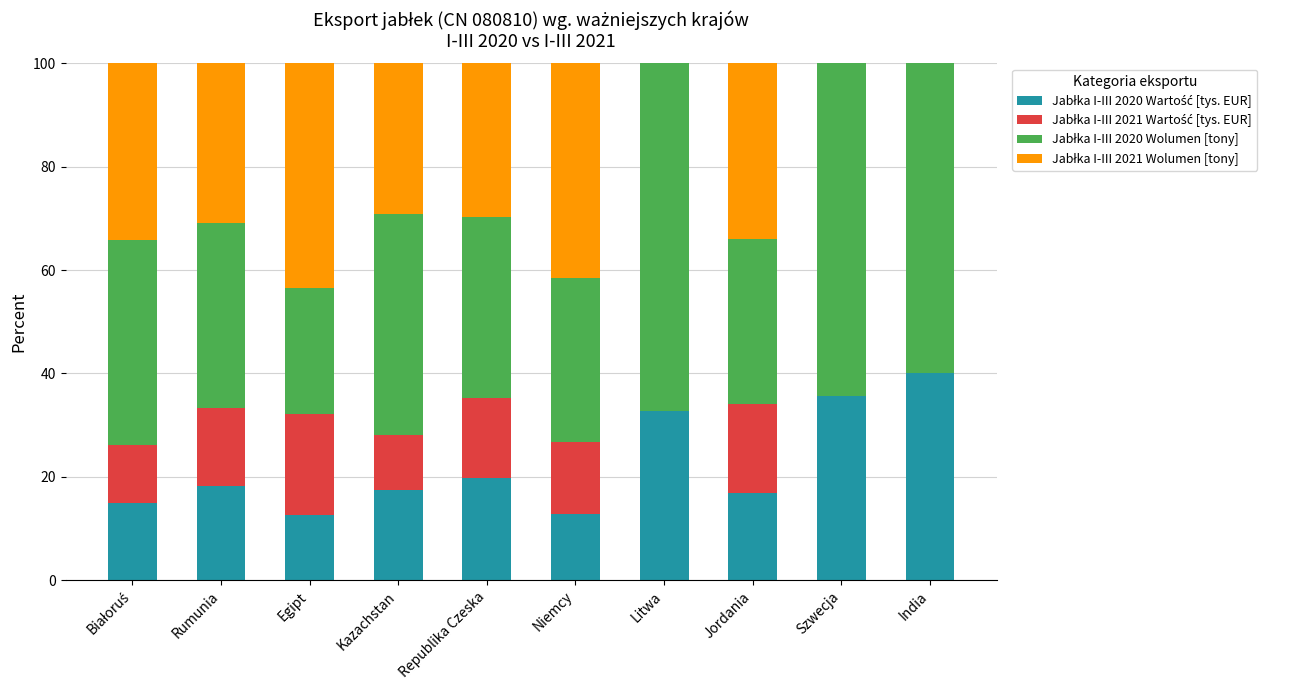

What is the total value across all series at Kazachstan?

100.0